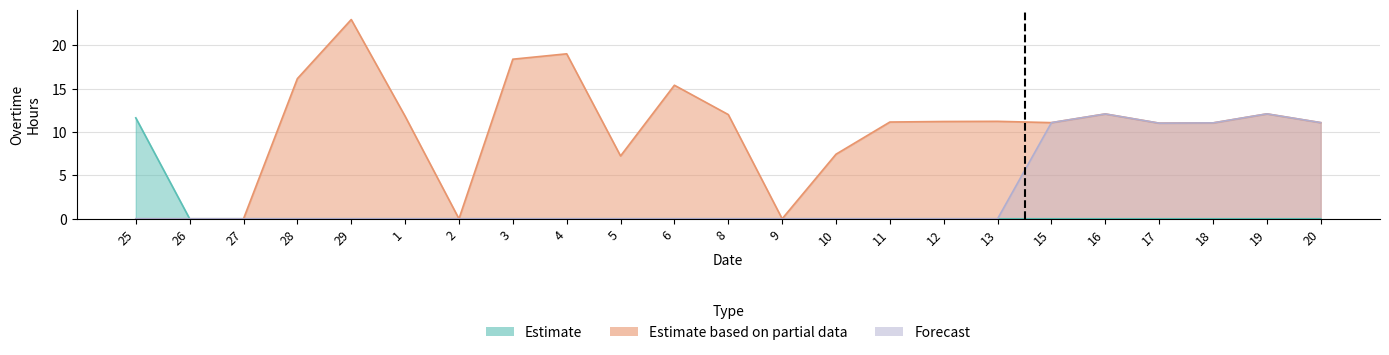

Is the value of Estimate at 2 greater than the value of Forecast at 16?

No